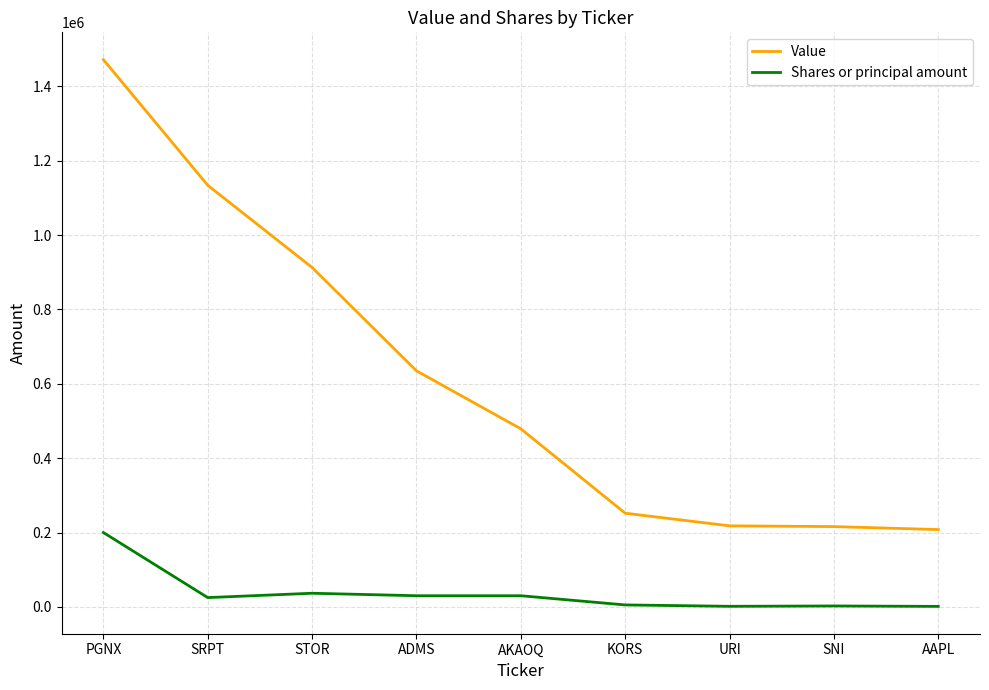

What is the difference between the maximum and minimum values in the Shares or principal amount series?

198650